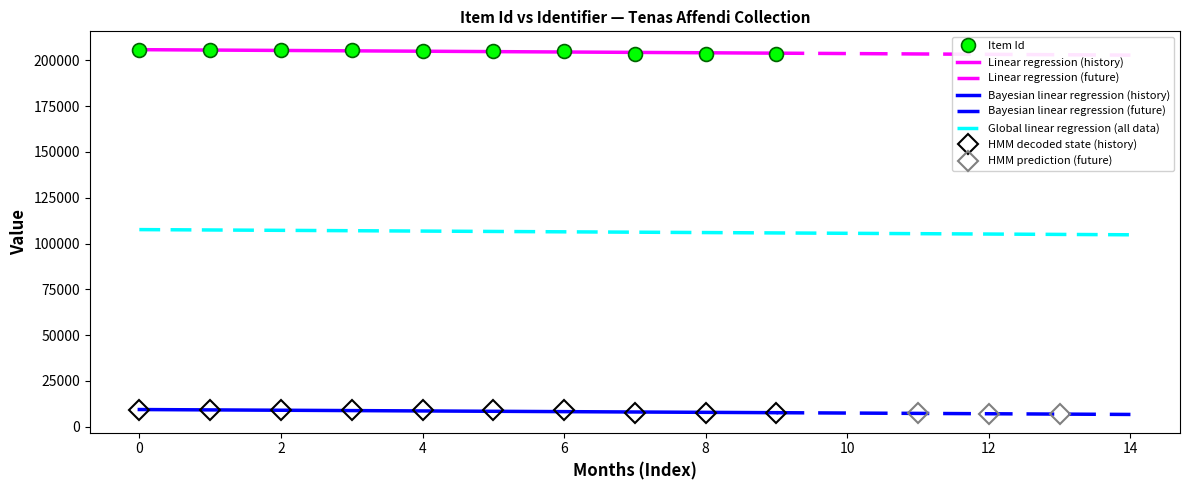

What is the value of the 5th point from the left?

205374